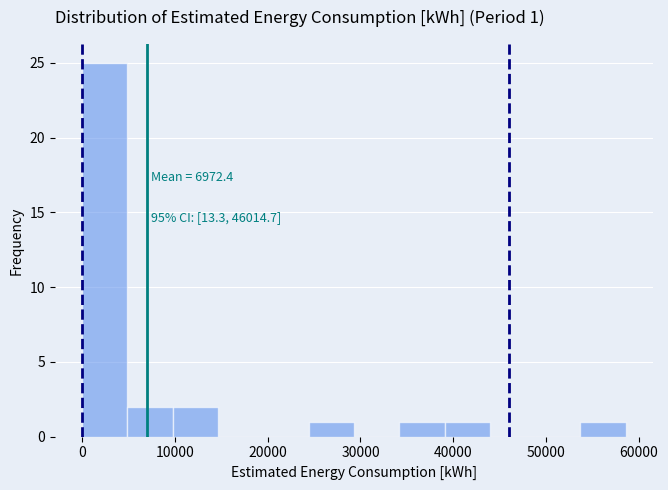

Over which range of the x-axis is the bar tallest?

0 to 5000